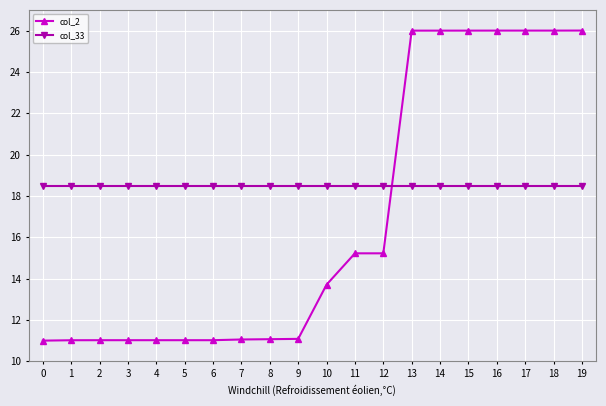

What is the total value across all series at 3?

29.5